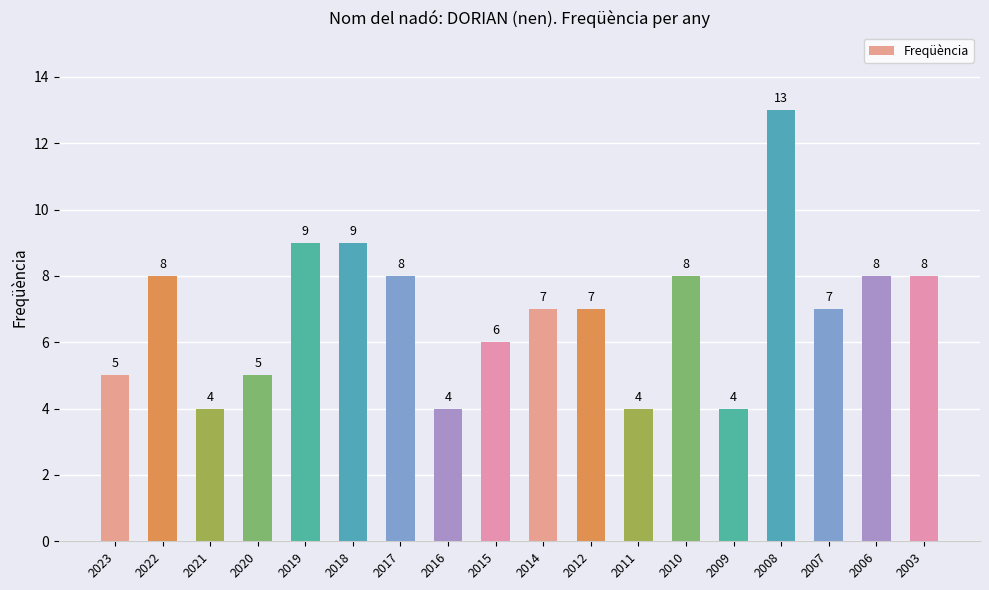

What is the value of the 4th bar from the left?

5